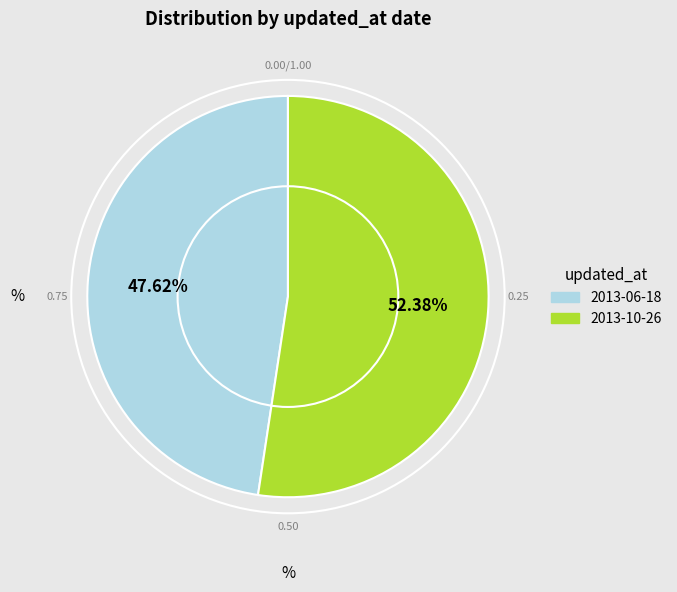

To the nearest percent, what portion does 2013-06-18 represent?

48%